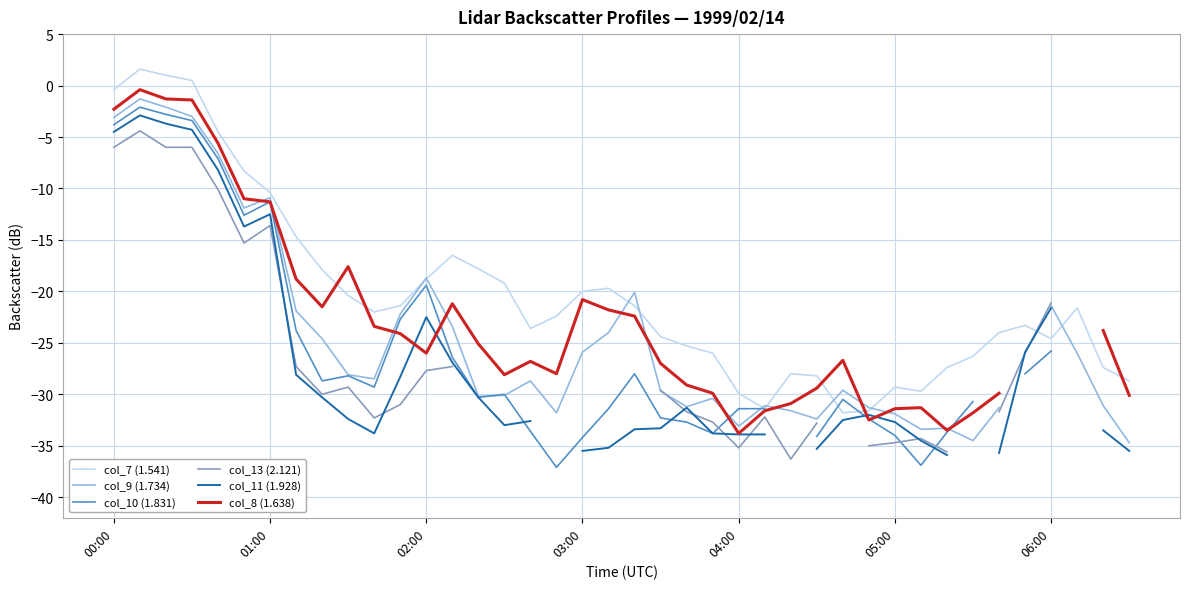

What are all the series names shown in the legend?

col_7 (1.541), col_9 (1.734), col_10 (1.831), col_13 (2.121), col_11 (1.928), col_8 (1.638)